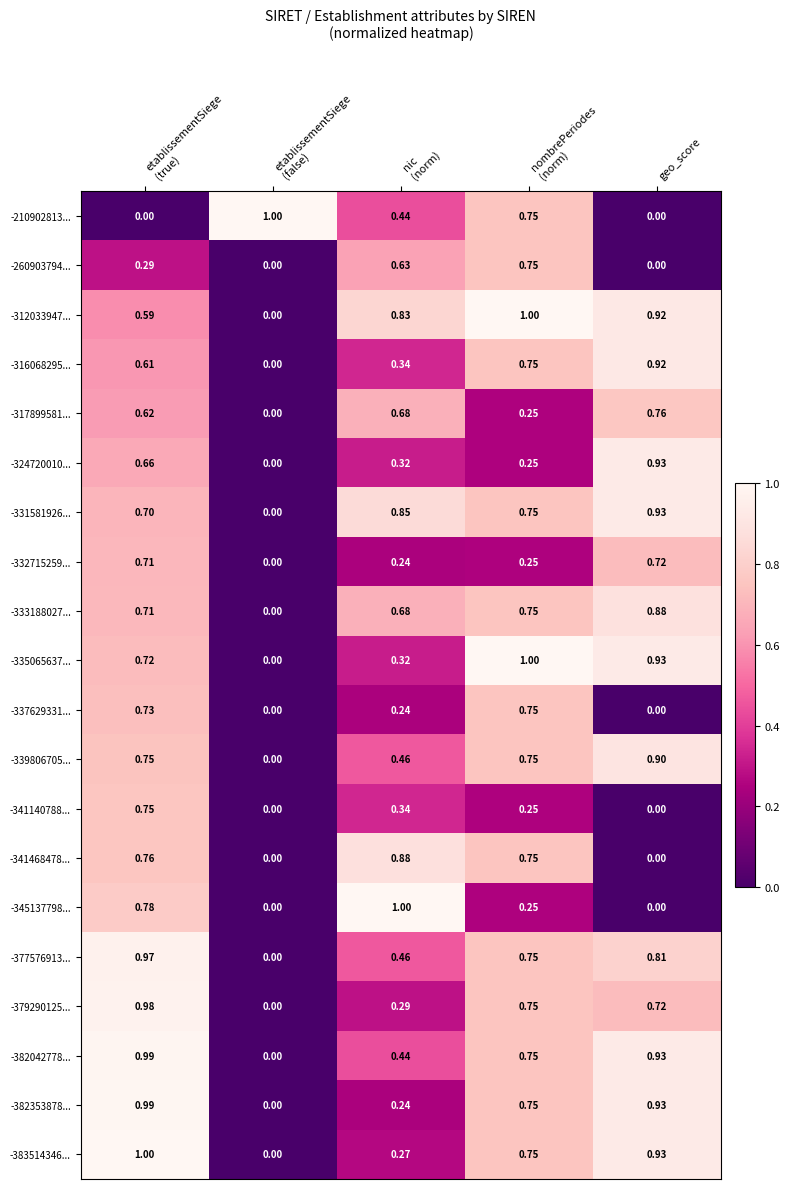

How many data points does each series have?

5